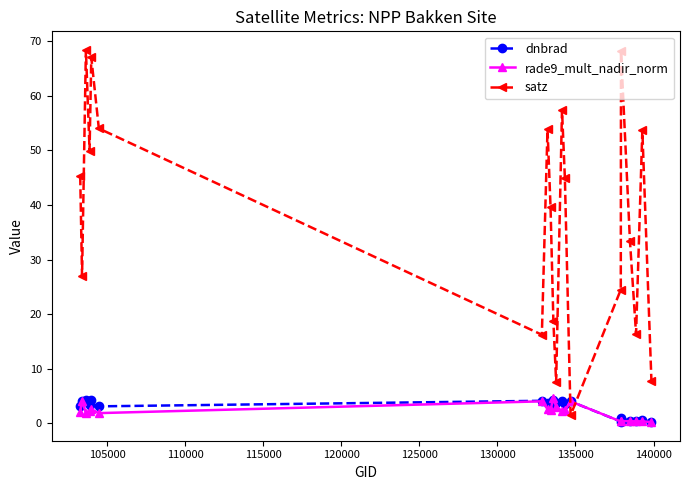

True or false: rade9_mult_nadir_norm and satz intersect in this chart.

True